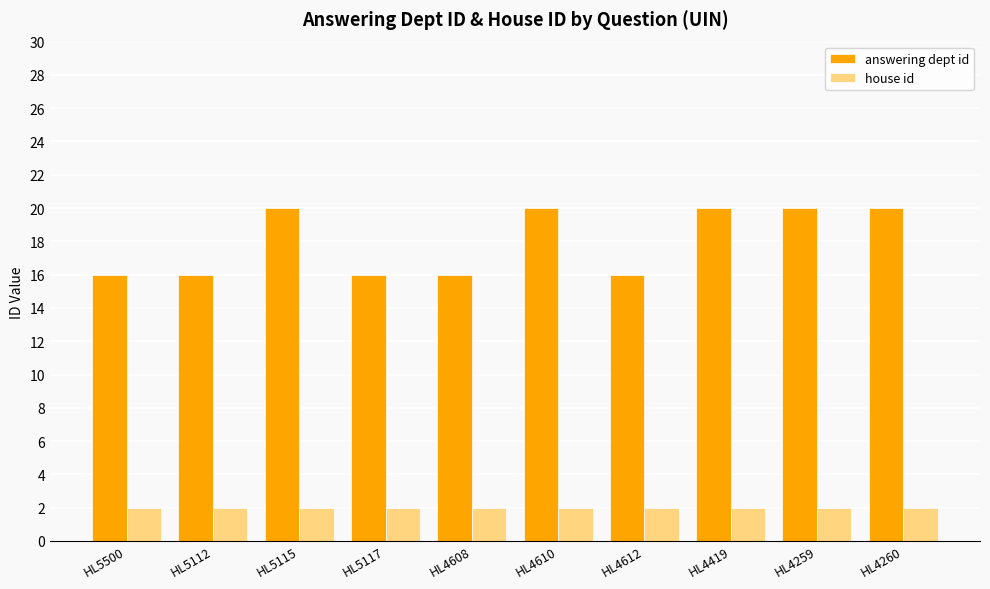

Count the answering dept id values in the range 16 to 20.

10